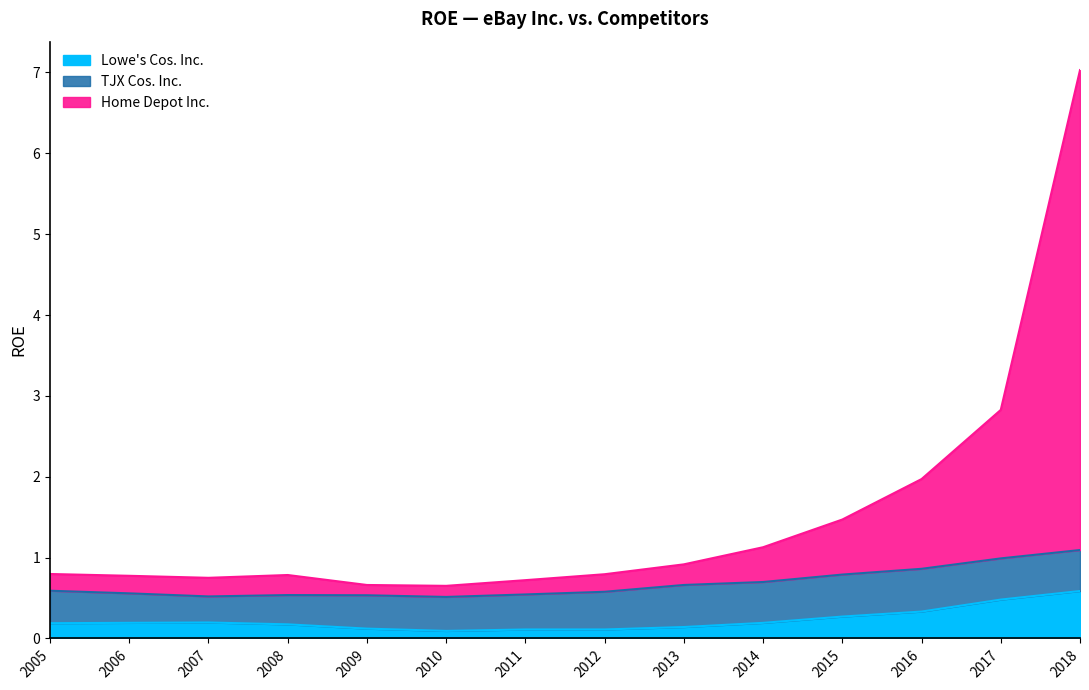

How many interior local peaks does the Lowe's Cos. Inc. series have?

1